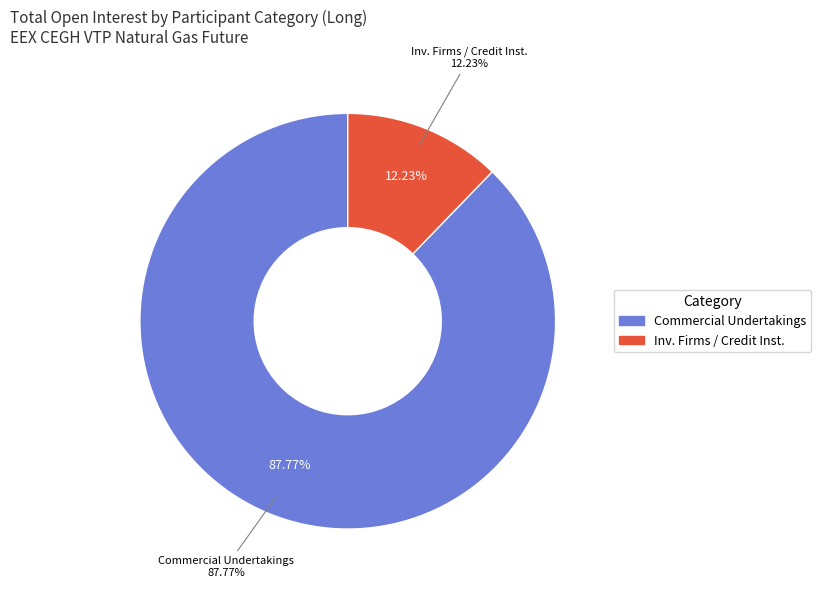

Do Investment Funds and Investment Firms or credit institutions together represent more than half of the pie?

No